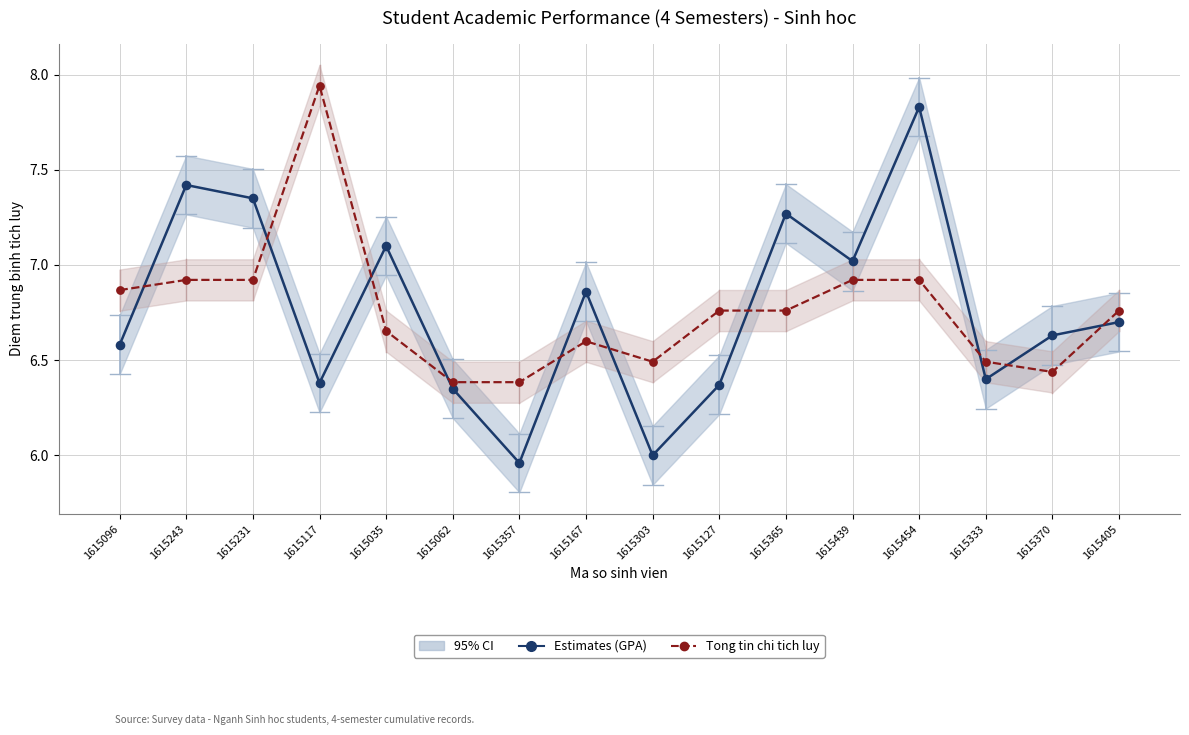

At which category is the sum across all series the highest?

1615454